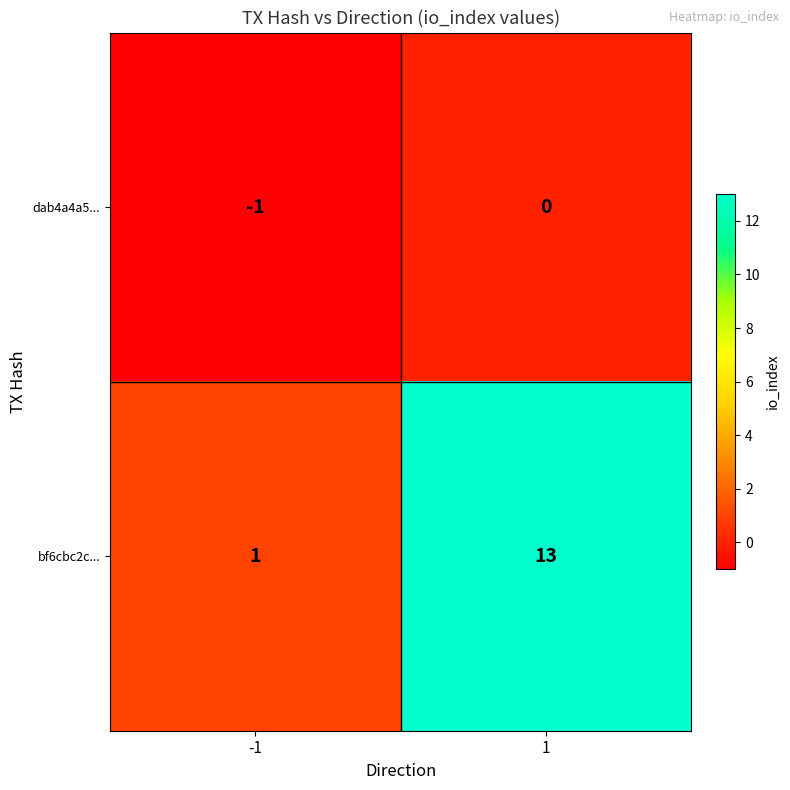

What is the minimum value shown in the chart?

-1